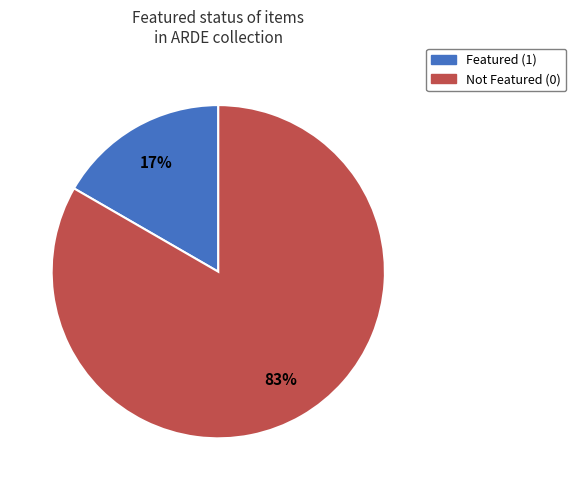

To the nearest percent, what is the average slice percentage?

50%